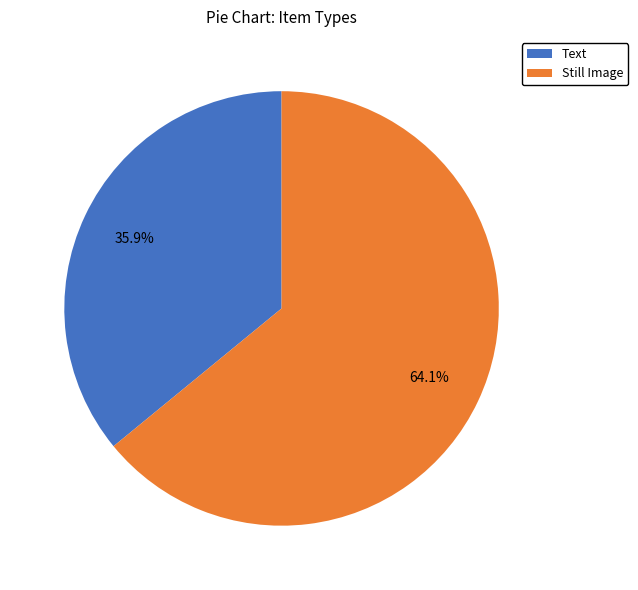

Does Text represent more than half of the total?

No